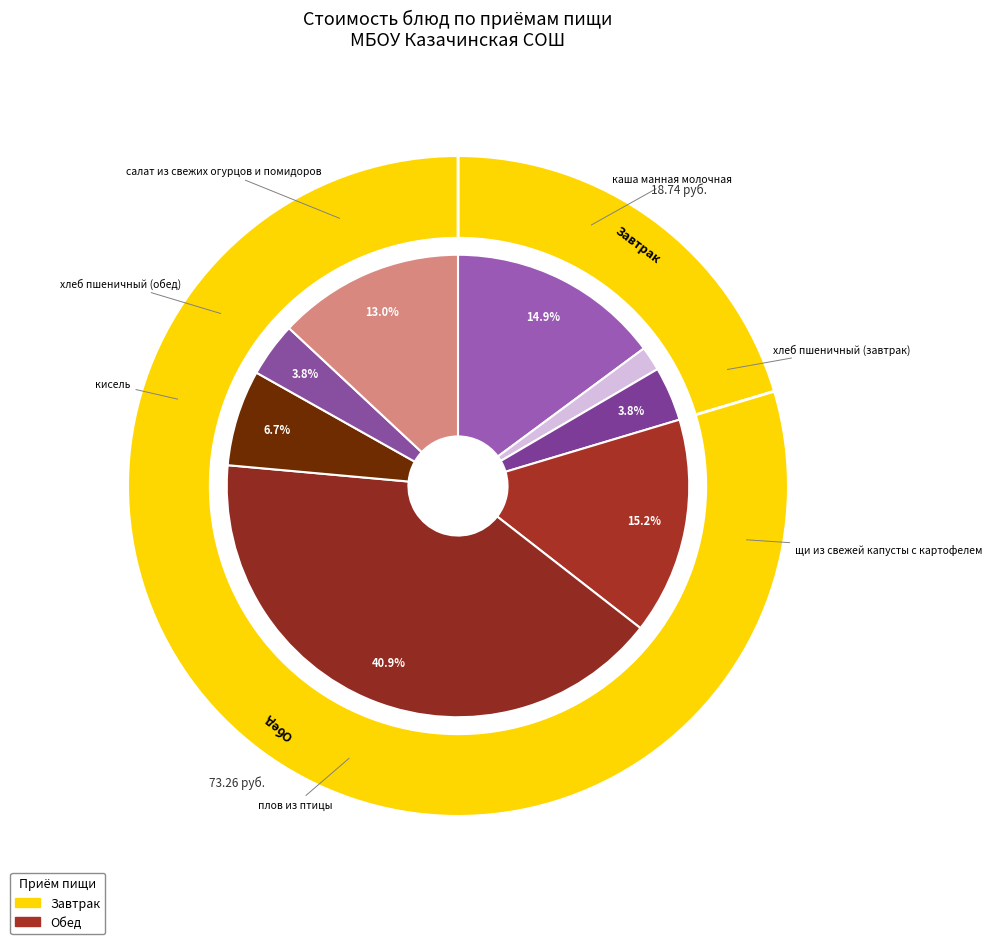

What percentage is NOT represented by щи из свежей капусты с картофелем?

84.8%